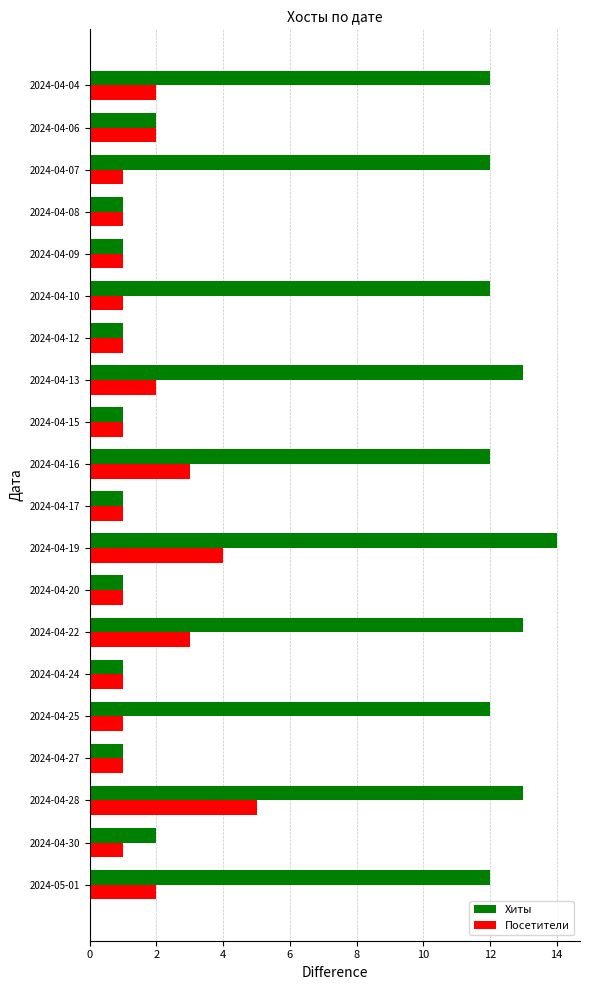

The Хиты series shows 2 at 2024-04-27. True or false?

False